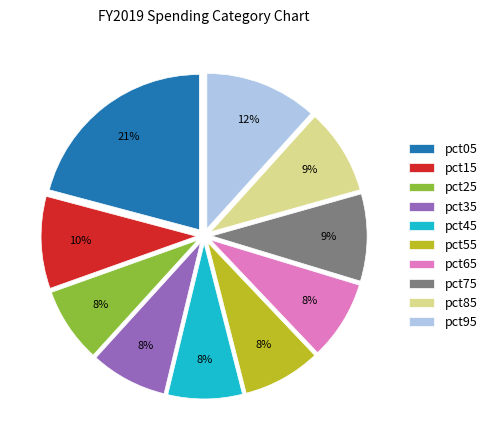

Is there a majority slice in this chart?

No